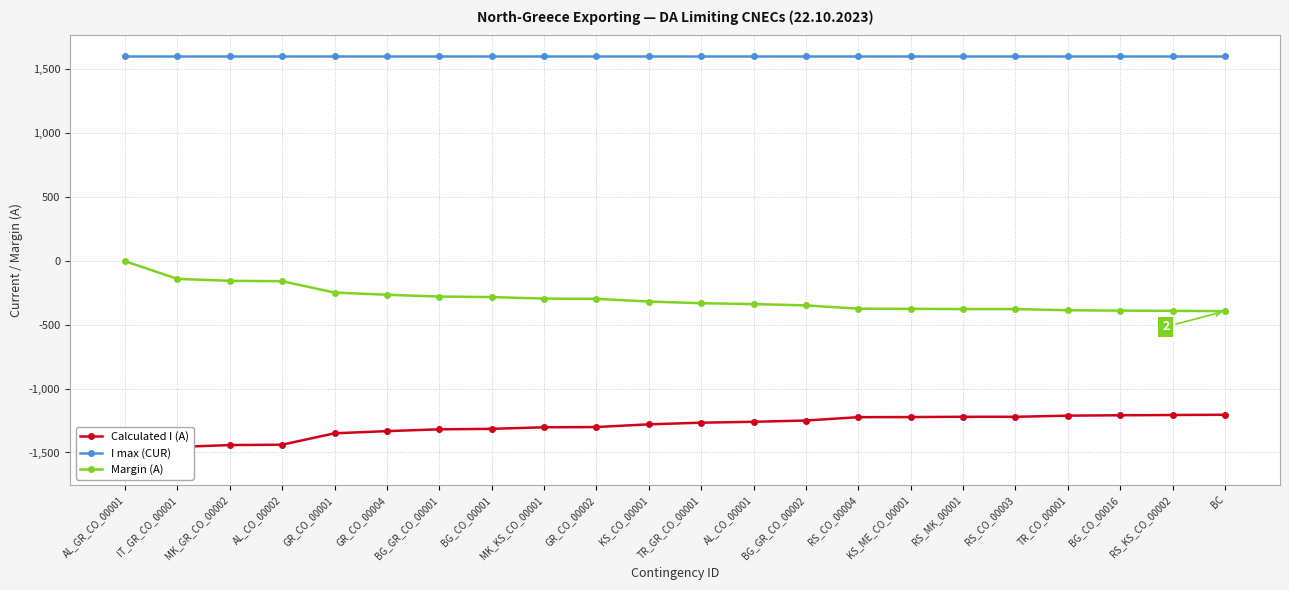

True or false: Margin (A) and I max (CUR) cross at least once.

False